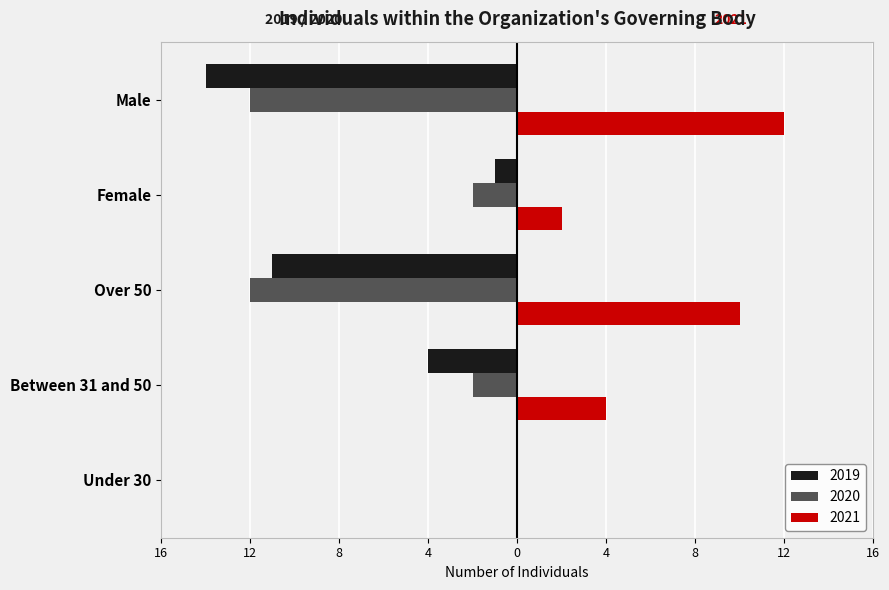

Reading left to right, transcribe all the data shown in this chart.

2019: Under 30=0	Between 31 and 50=-4	Over 50=-11	Female=-1	Male=-14
2020: Under 30=0	Between 31 and 50=-2	Over 50=-12	Female=-2	Male=-12
2021: Under 30=0	Between 31 and 50=4	Over 50=10	Female=2	Male=12